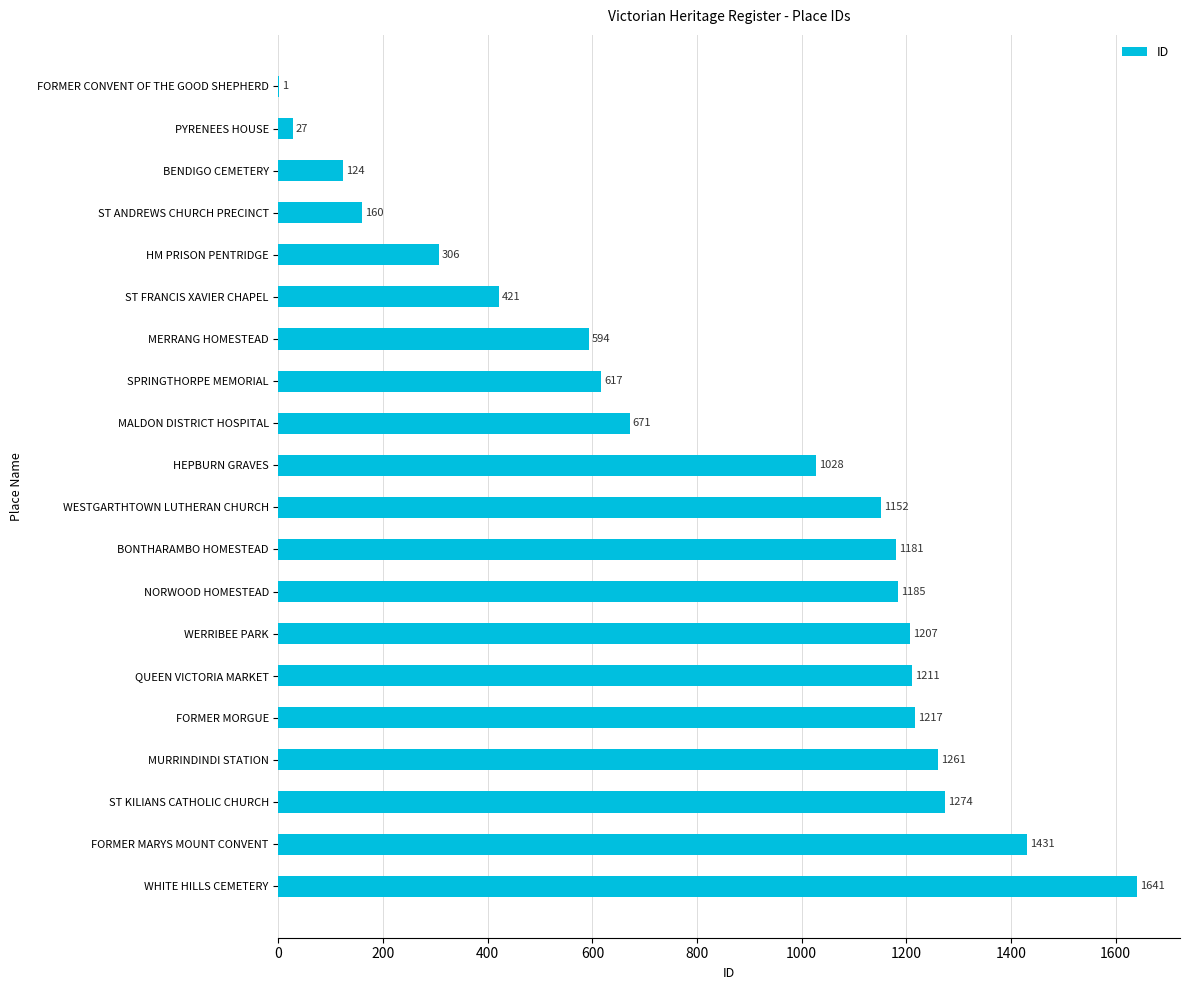

At which label is the value closest to 821?

MALDON DISTRICT HOSPITAL